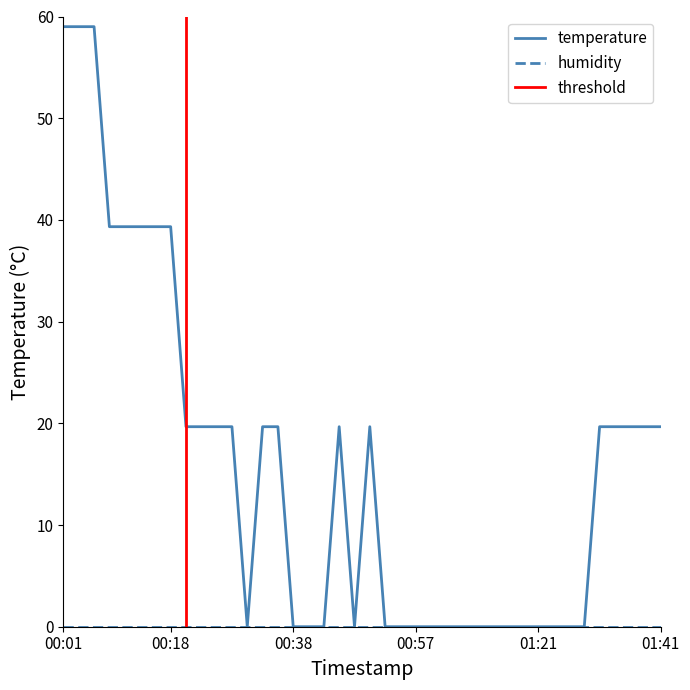

At which label does temperature first exceed 19?

00:01